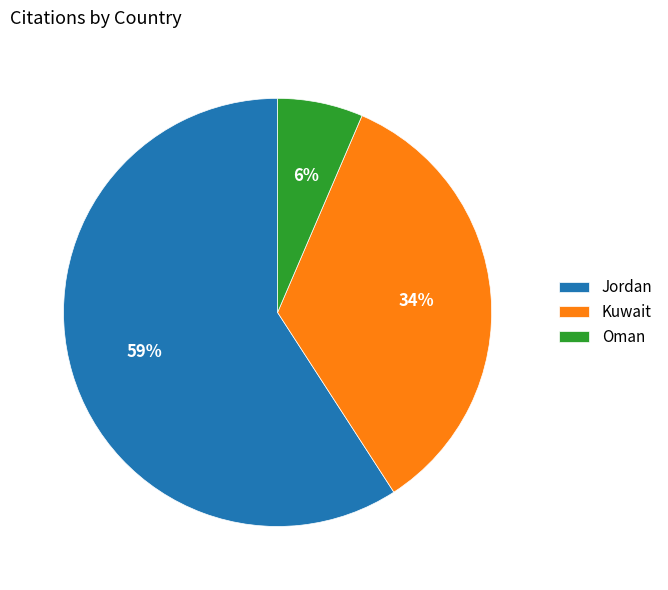

Do Jordan and Oman together represent more than half of the pie?

Yes